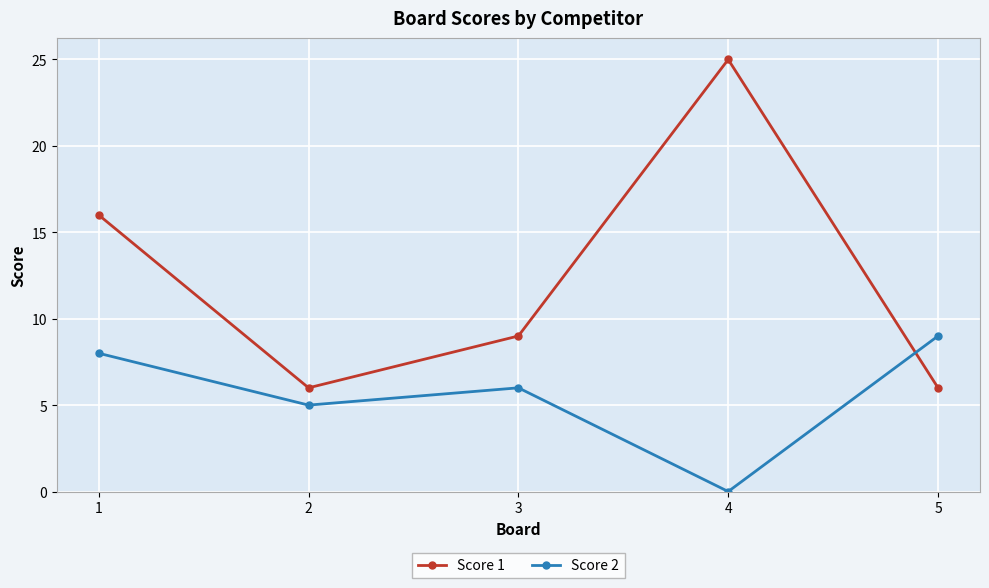

What is the approximate value of Score 1 at 5?

6